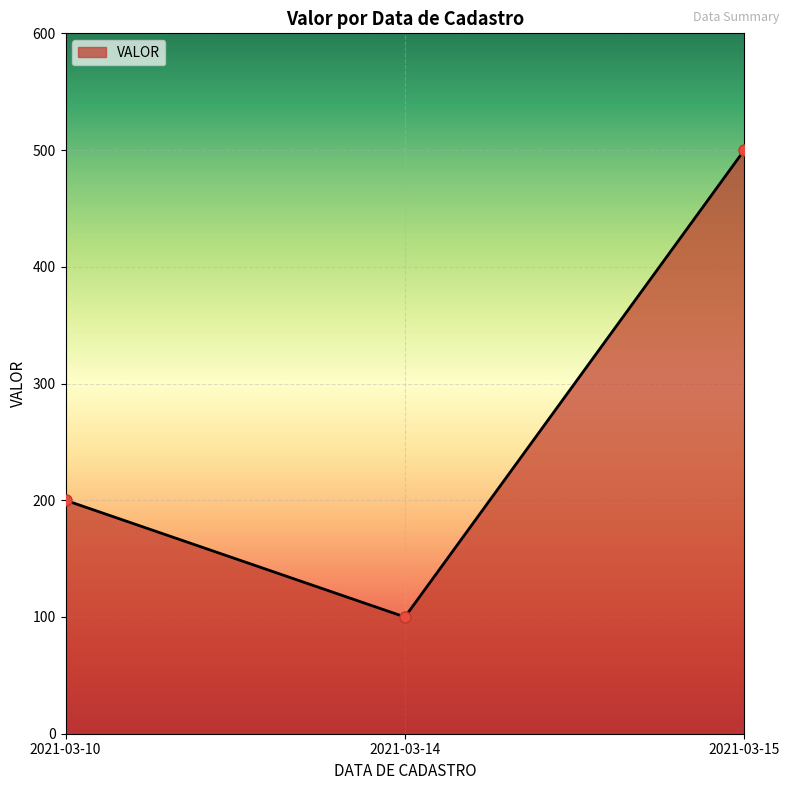

Which category has the highest value across all series?

2021-03-15